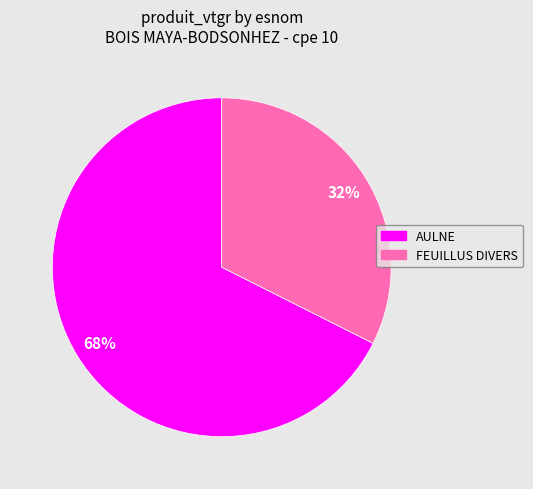

How many segments does this pie chart have?

2